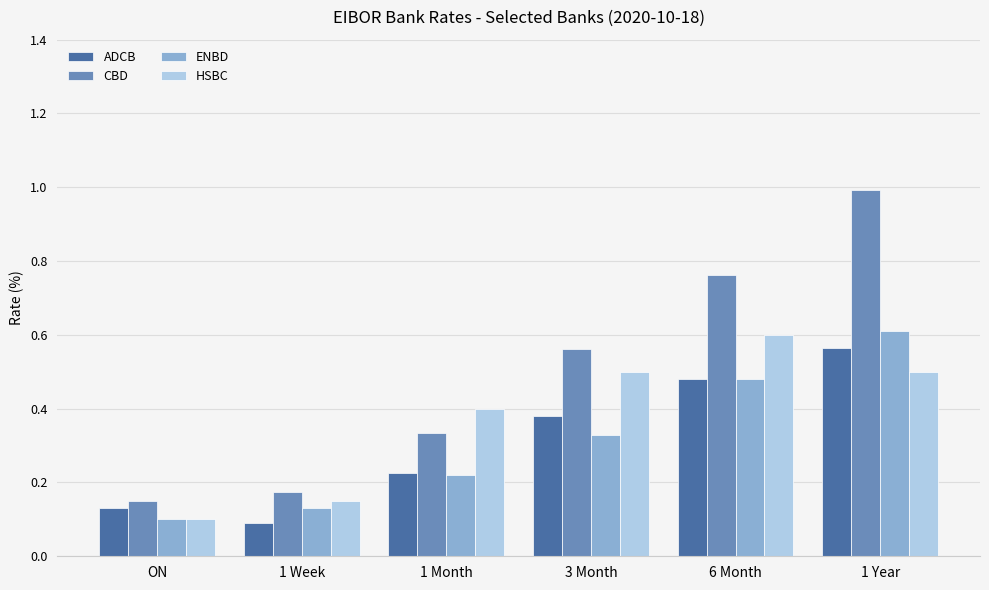

Between 1 Week and 1 Month, which series saw the biggest shift?

HSBC